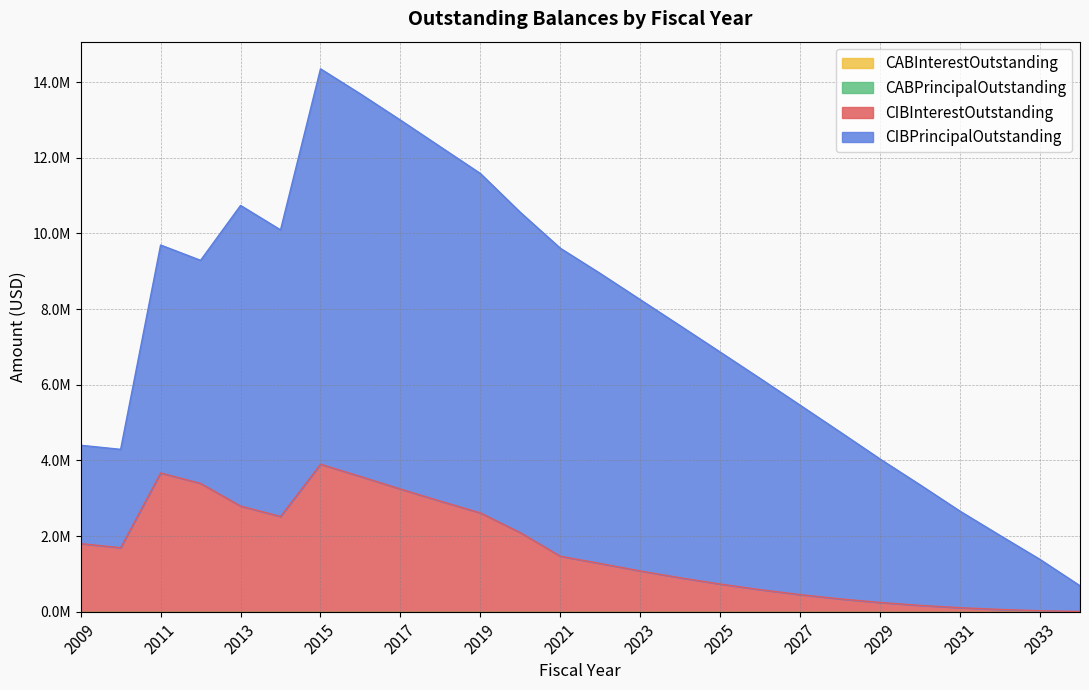

True or false: CABPrincipalOutstanding has more than 1 interior local peaks.

False